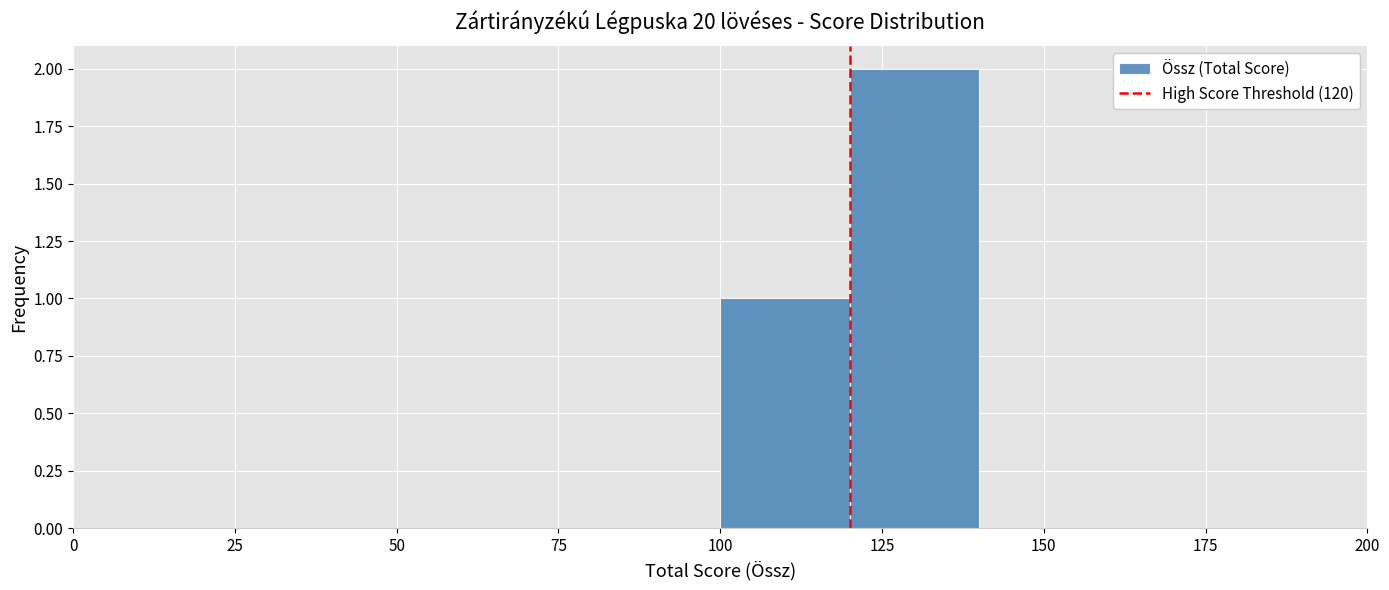

Over which range of the x-axis is the bar tallest?

120 to 140